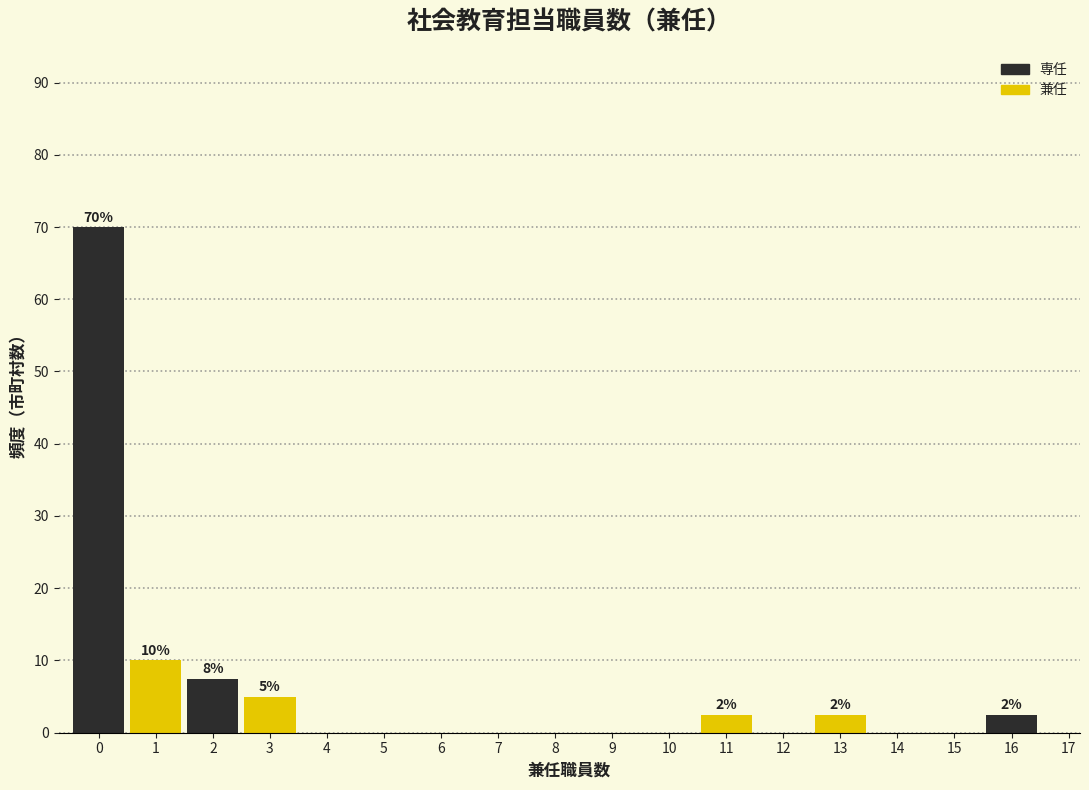

Over which range of the x-axis is the bar tallest?

-0.5 to 0.5